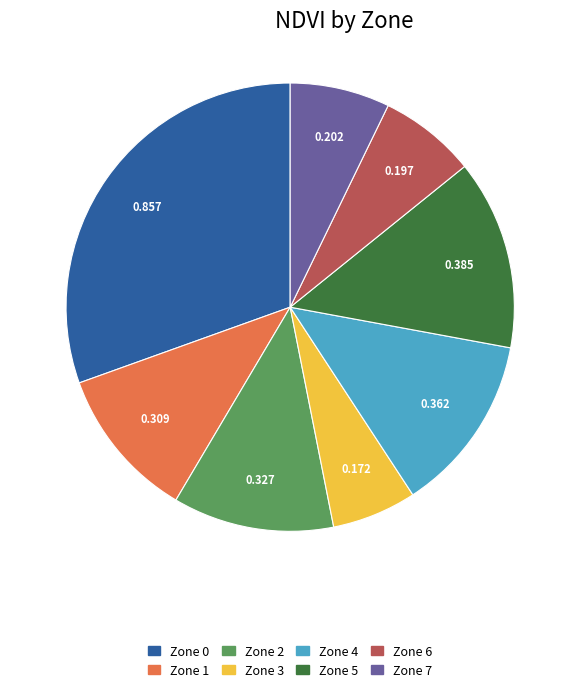

Is there a majority slice in this chart?

No